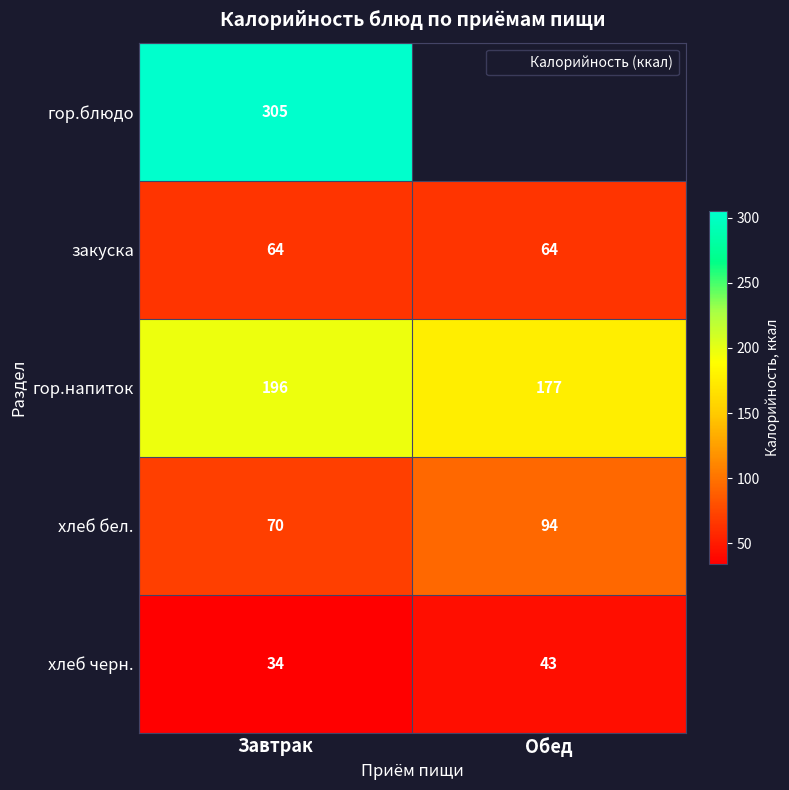

What is the difference between the maximum and minimum values in the хлеб черн. series?

9